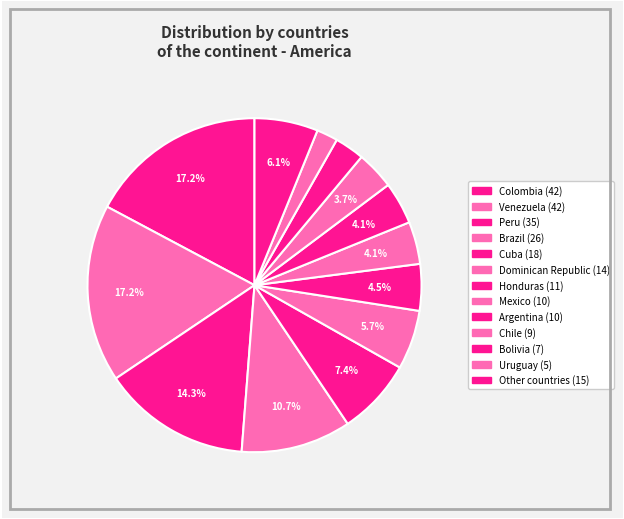

How many slices are in this pie chart?

13